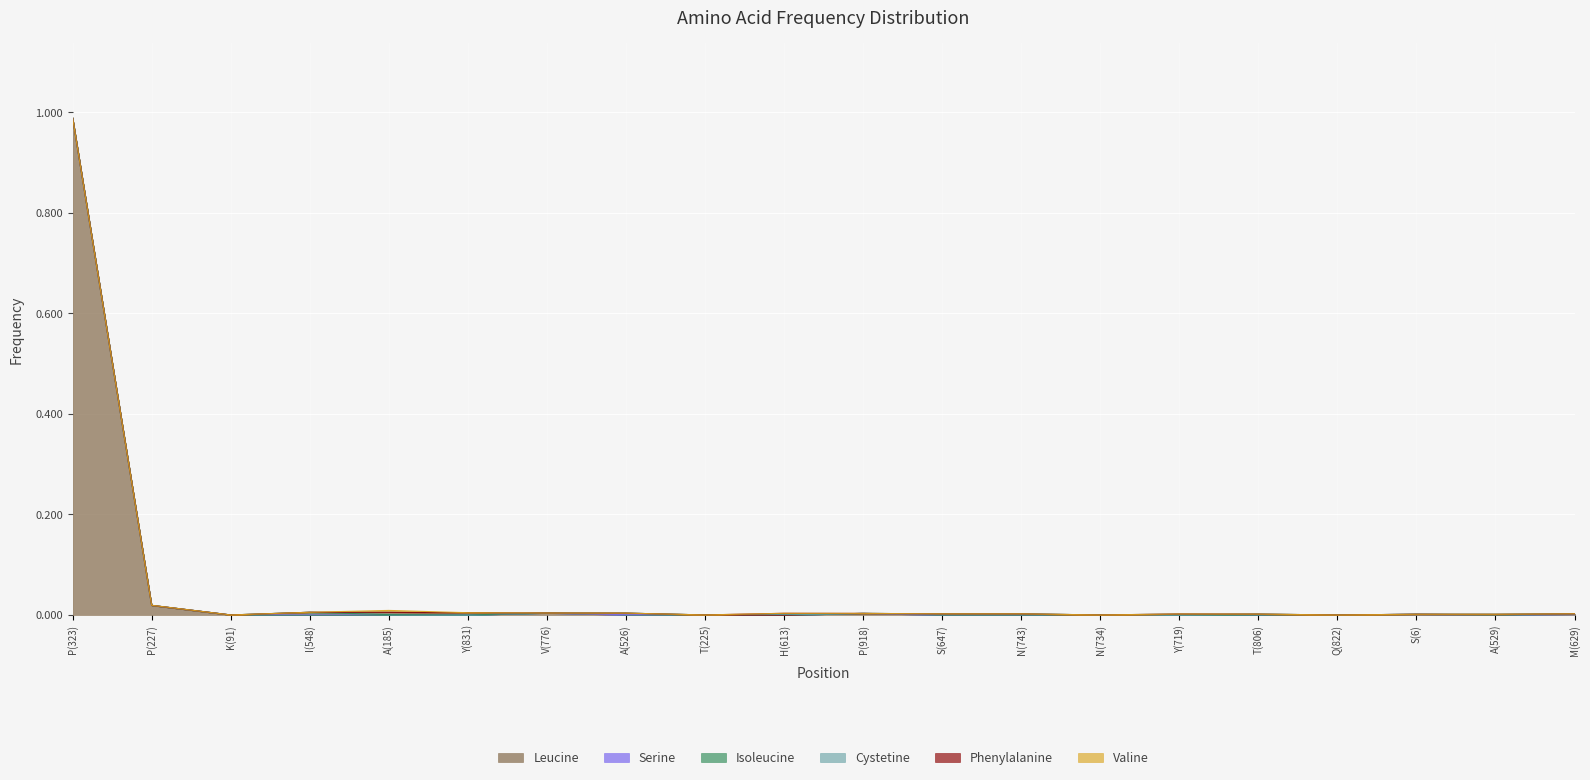

What is the label of the 18th point from the right?

K(91)